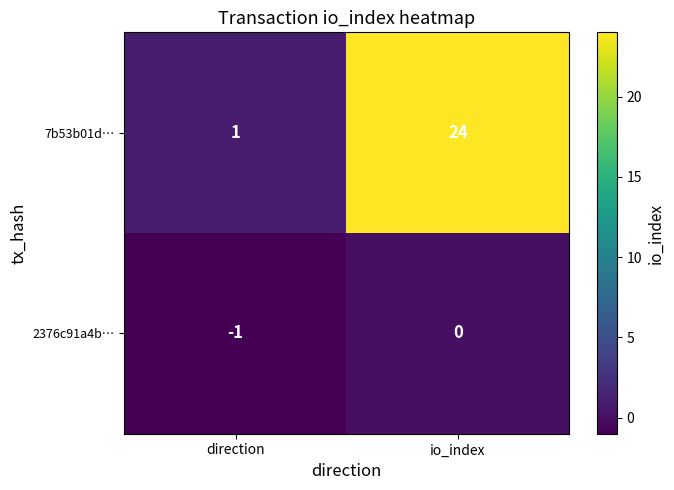

Is the value of 7b53b01d… at direction greater than the value of 2376c91a4b… at io_index?

Yes